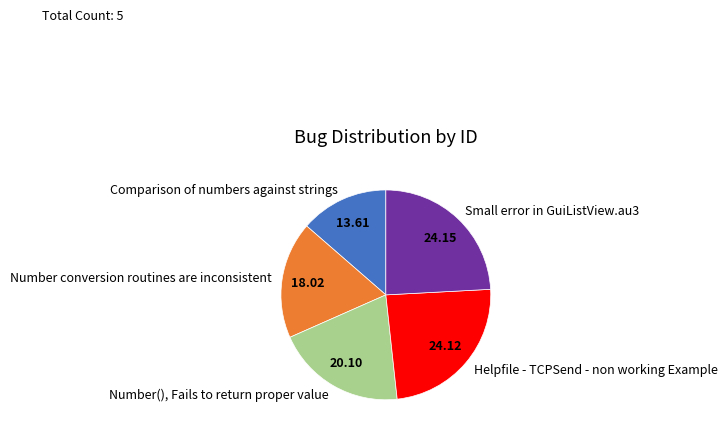

Between Helpfile - TCPSend - non working Example and Number(), Fails to return proper value, which is larger?

Helpfile - TCPSend - non working Example